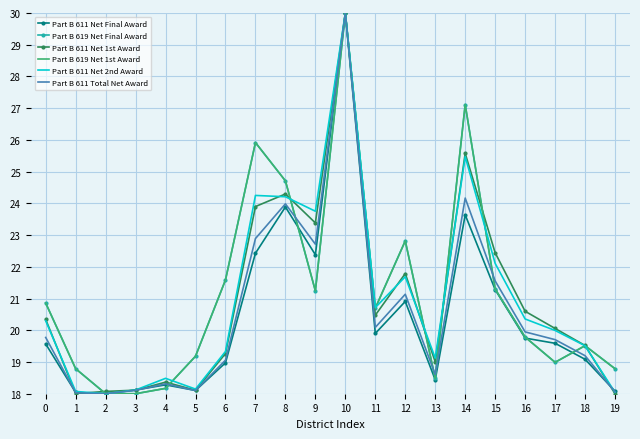

Which series ends up on top after the final intersection of Part B 611 Net 2nd Award and Part B 619 Net 1st Award?

Part B 619 Net 1st Award